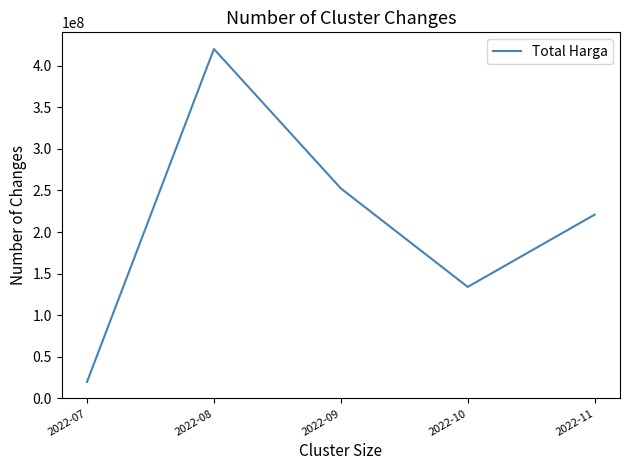

The value at 2022-09 is 252477000. True or false?

True